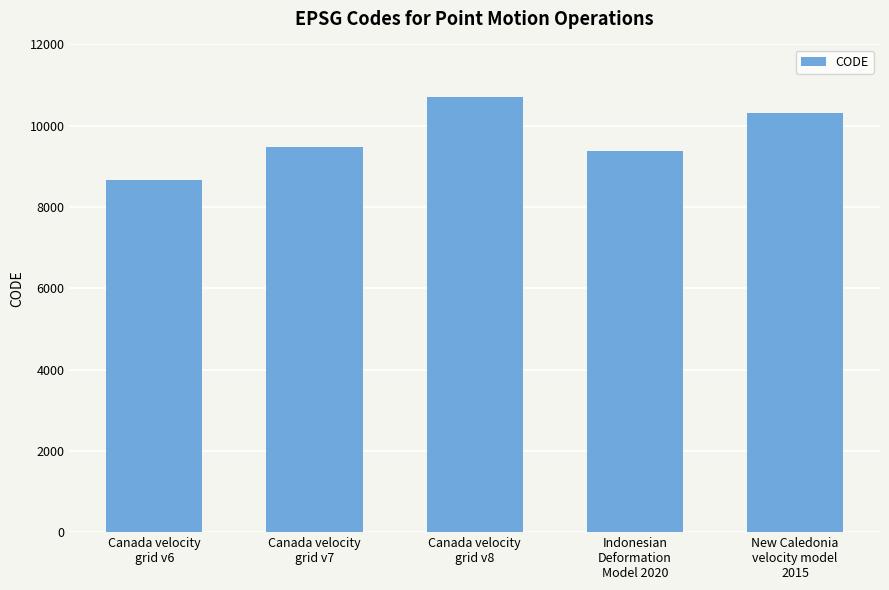

What is the smallest value displayed?

8676